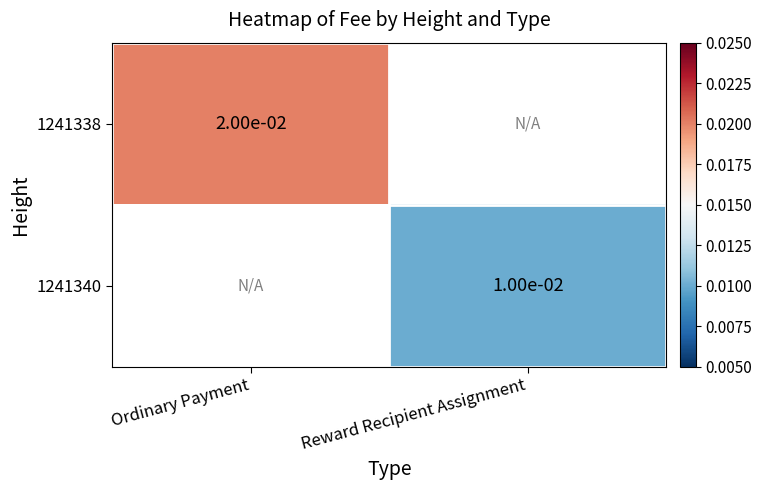

At how many categories does at least one series exceed 0?

2